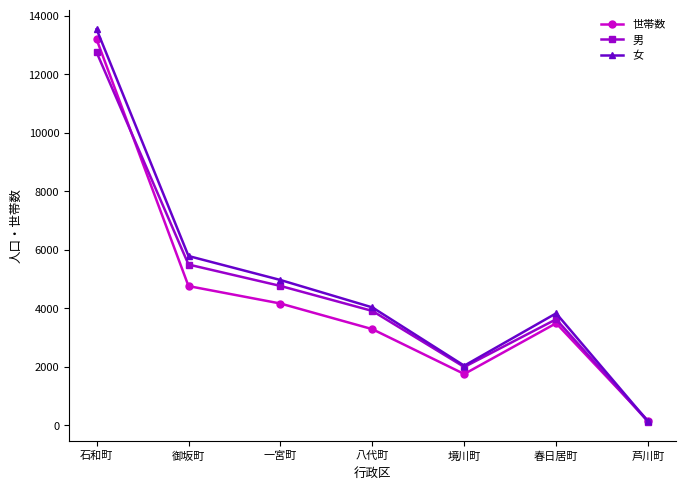

What is the minimum value for 女?

130